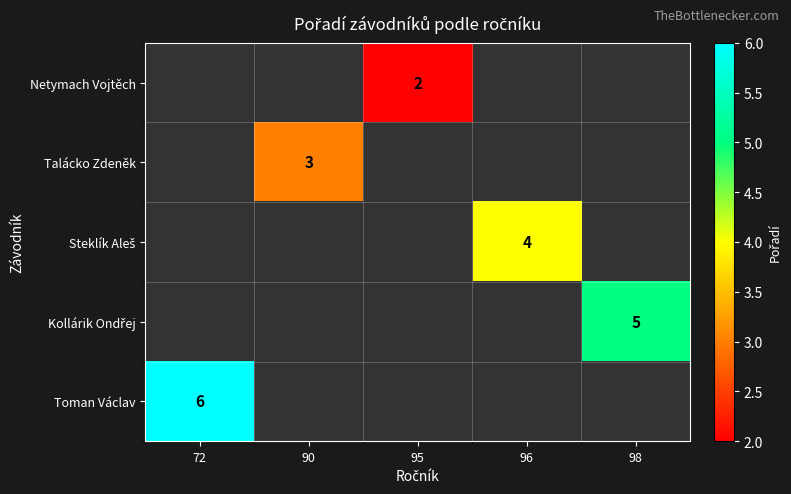

Which series has the largest range (max minus min)?

Toman Václav